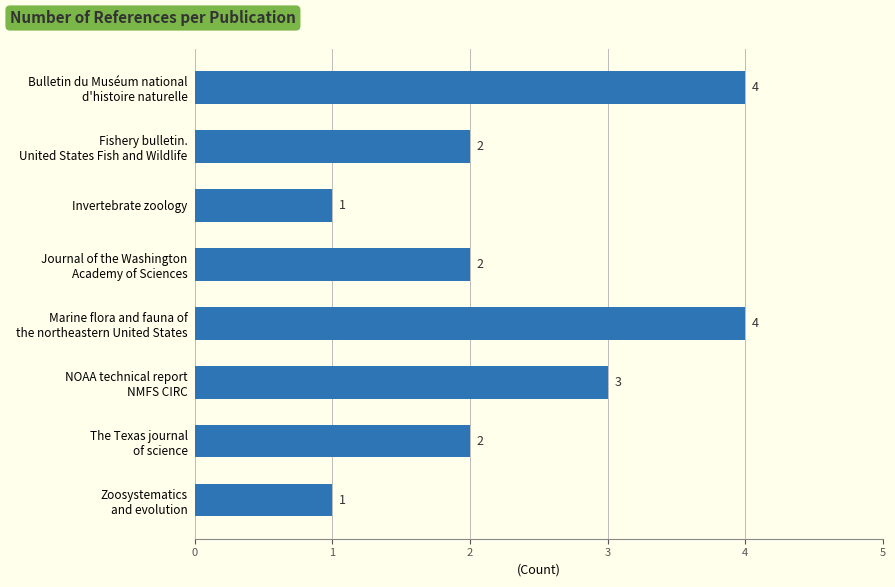

What is the greatest value displayed?

4